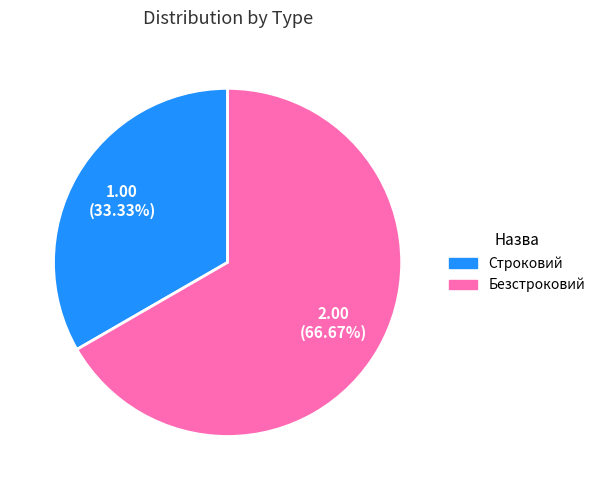

How many segments does this pie chart have?

2